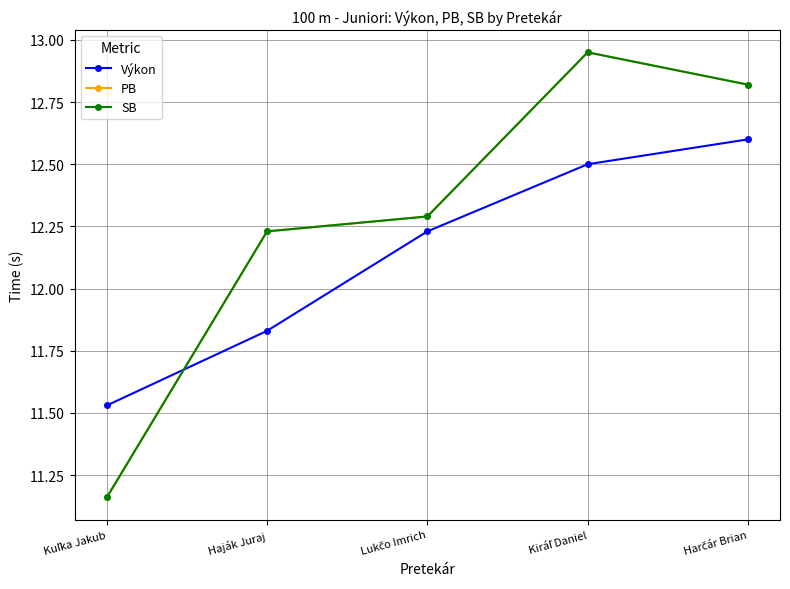

Is this an area chart (filled region under the line)?

No